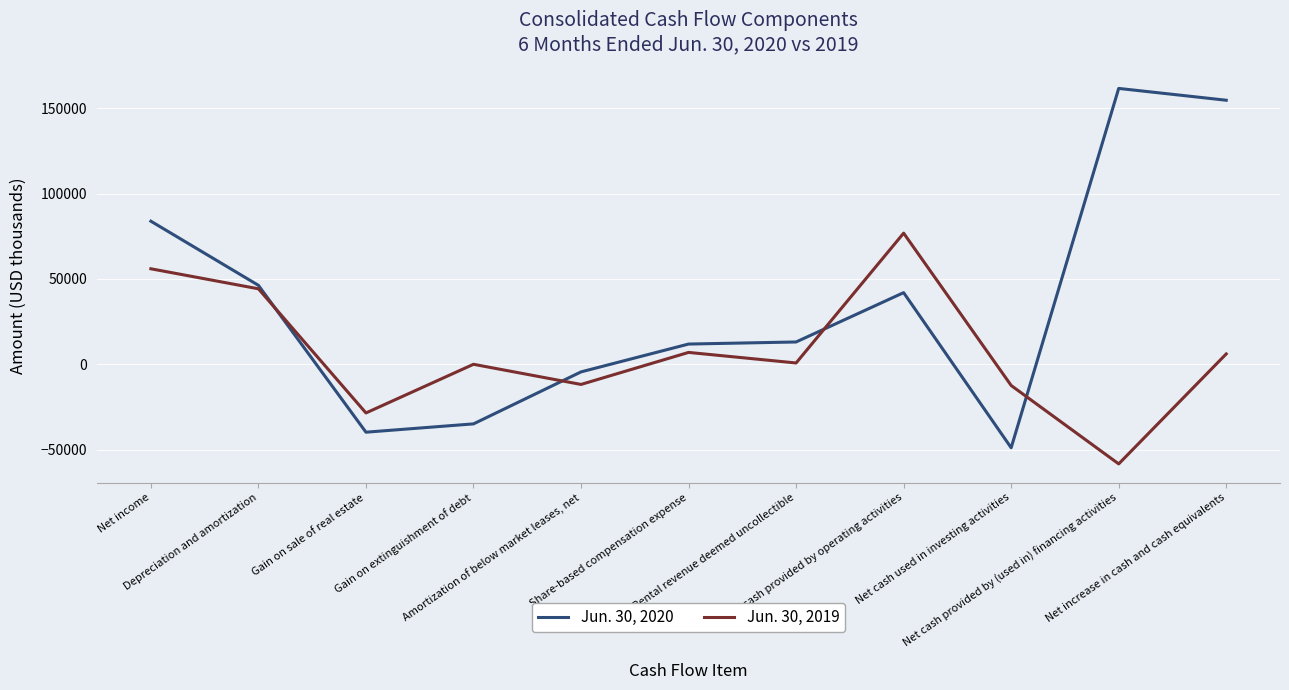

How many lines are shown in the chart?

2